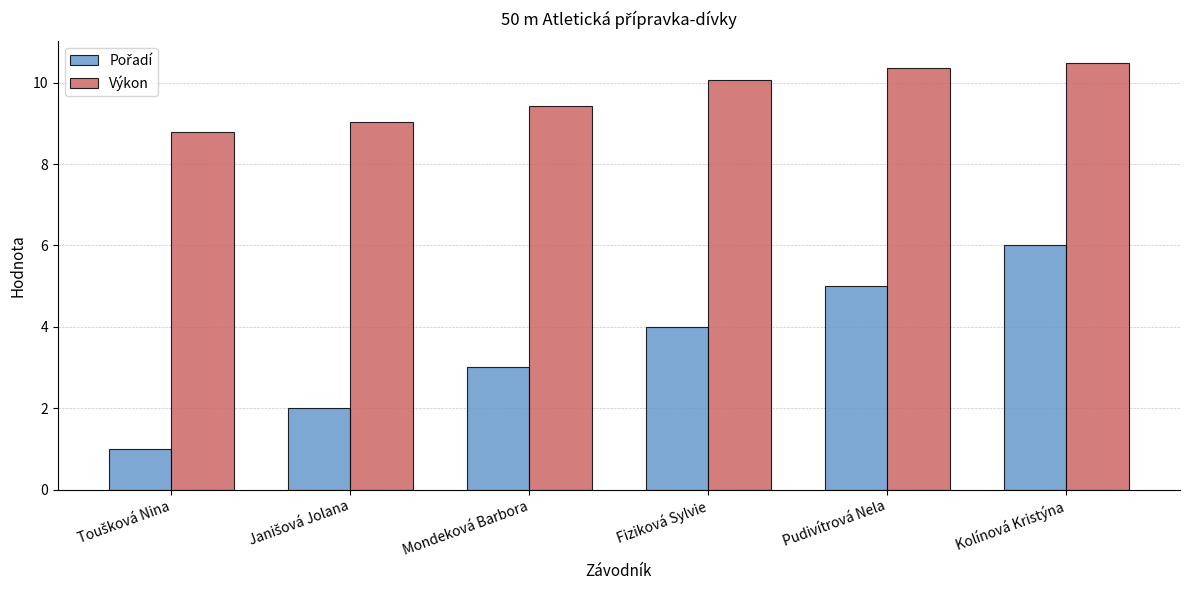

What is the maximum value for Výkon?

10.5